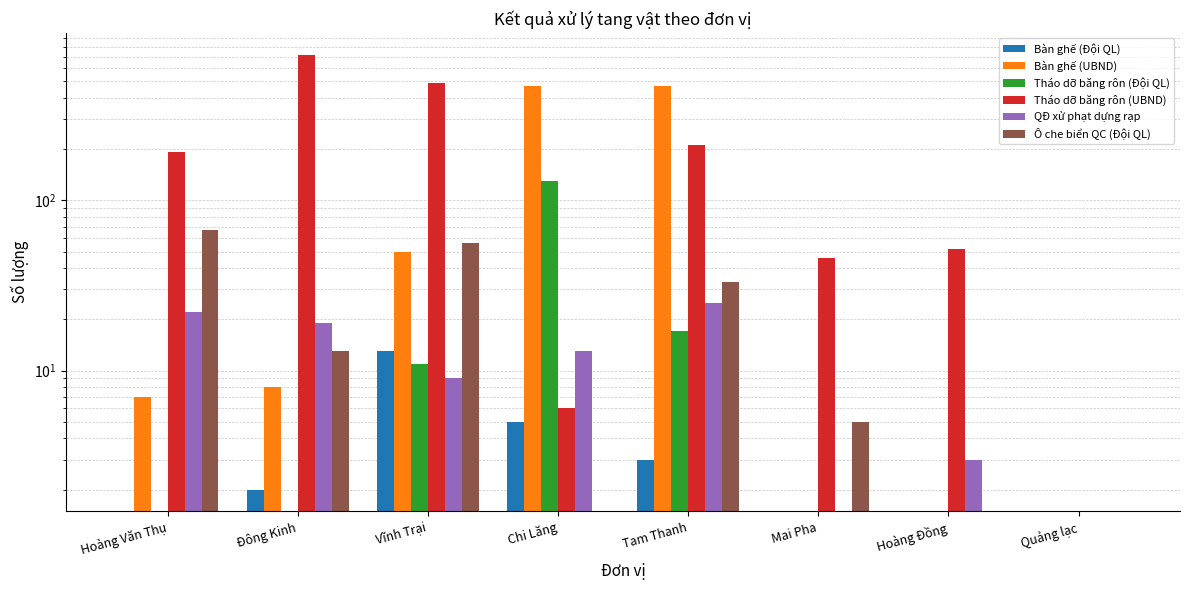

Reading left to right, transcribe all the data shown in this chart.

Bàn ghế (Đội QL): Hoàng Văn Thụ=0	Đông Kinh=2	Vĩnh Trại=13	Chi Lăng=5	Tam Thanh=3	Mai Pha=0	Hoàng Đồng=0	Quảng lạc=0
Bàn ghế (UBND): Hoàng Văn Thụ=7	Đông Kinh=8	Vĩnh Trại=50	Chi Lăng=473	Tam Thanh=468	Mai Pha=0	Hoàng Đồng=0	Quảng lạc=0
Tháo dỡ băng rôn (Đội QL): Hoàng Văn Thụ=0	Đông Kinh=0	Vĩnh Trại=11	Chi Lăng=130	Tam Thanh=17	Mai Pha=0	Hoàng Đồng=0	Quảng lạc=0
Tháo dỡ băng rôn (UBND): Hoàng Văn Thụ=192	Đông Kinh=718	Vĩnh Trại=487	Chi Lăng=6	Tam Thanh=212	Mai Pha=46	Hoàng Đồng=52	Quảng lạc=0
QĐ xử phạt dựng rạp: Hoàng Văn Thụ=22	Đông Kinh=19	Vĩnh Trại=9	Chi Lăng=13	Tam Thanh=25	Mai Pha=0	Hoàng Đồng=3	Quảng lạc=0
Ô che biển QC (Đội QL): Hoàng Văn Thụ=67	Đông Kinh=13	Vĩnh Trại=56	Chi Lăng=0	Tam Thanh=33	Mai Pha=5	Hoàng Đồng=0	Quảng lạc=0